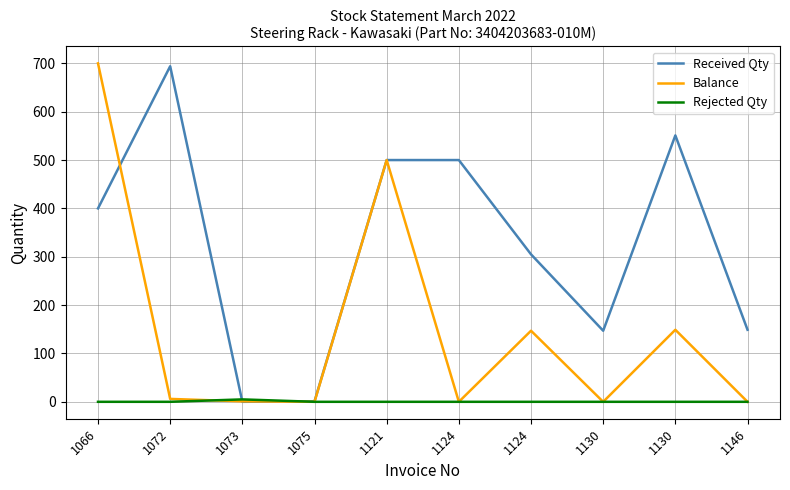

Does the chart display data point markers on the line(s)?

No